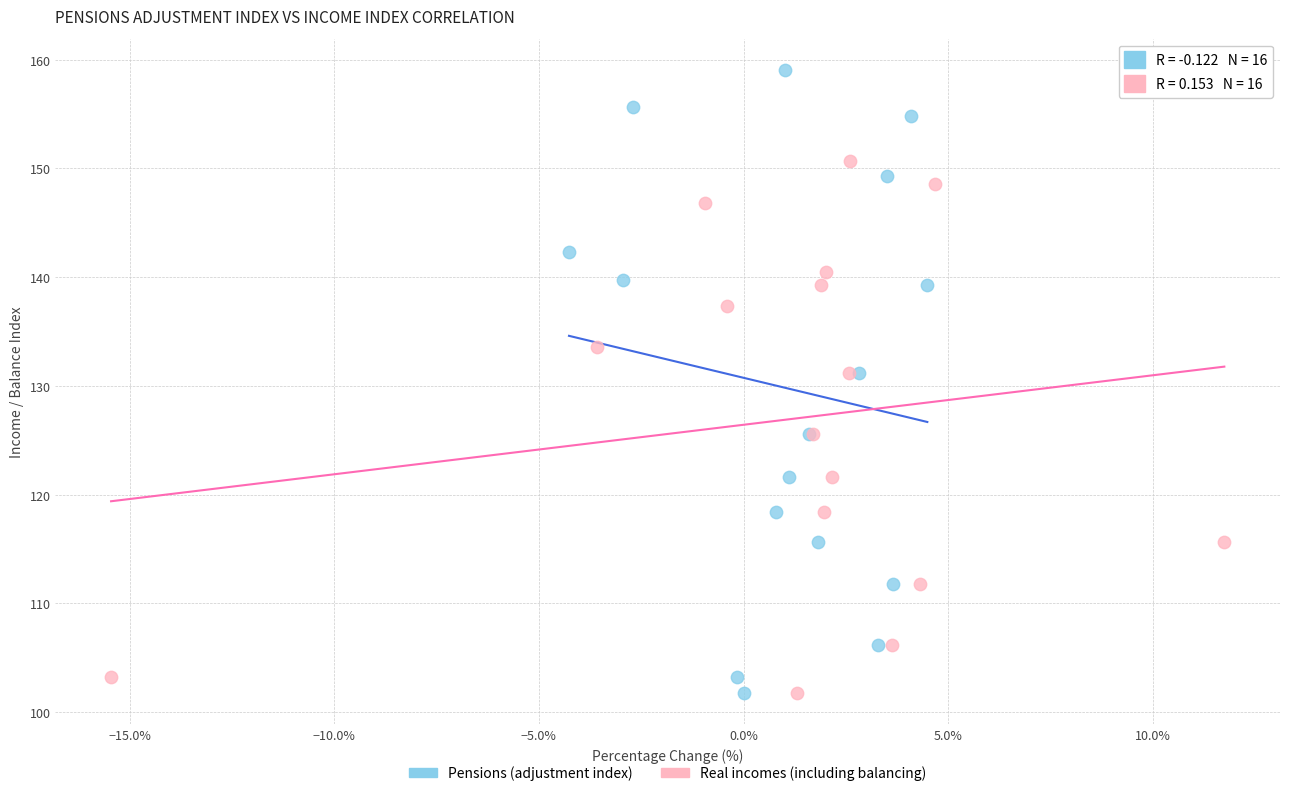

Which series reaches the maximum Y coordinate?

Pensions (adjustment index)